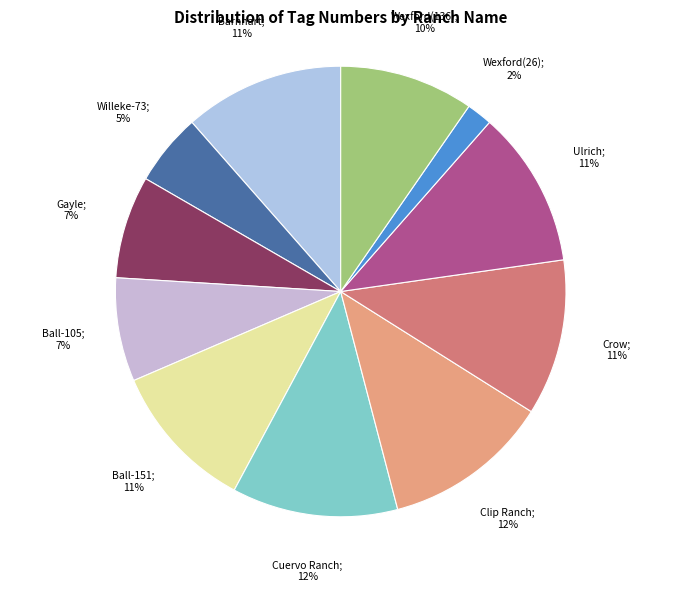

How many segments does this pie chart have?

11